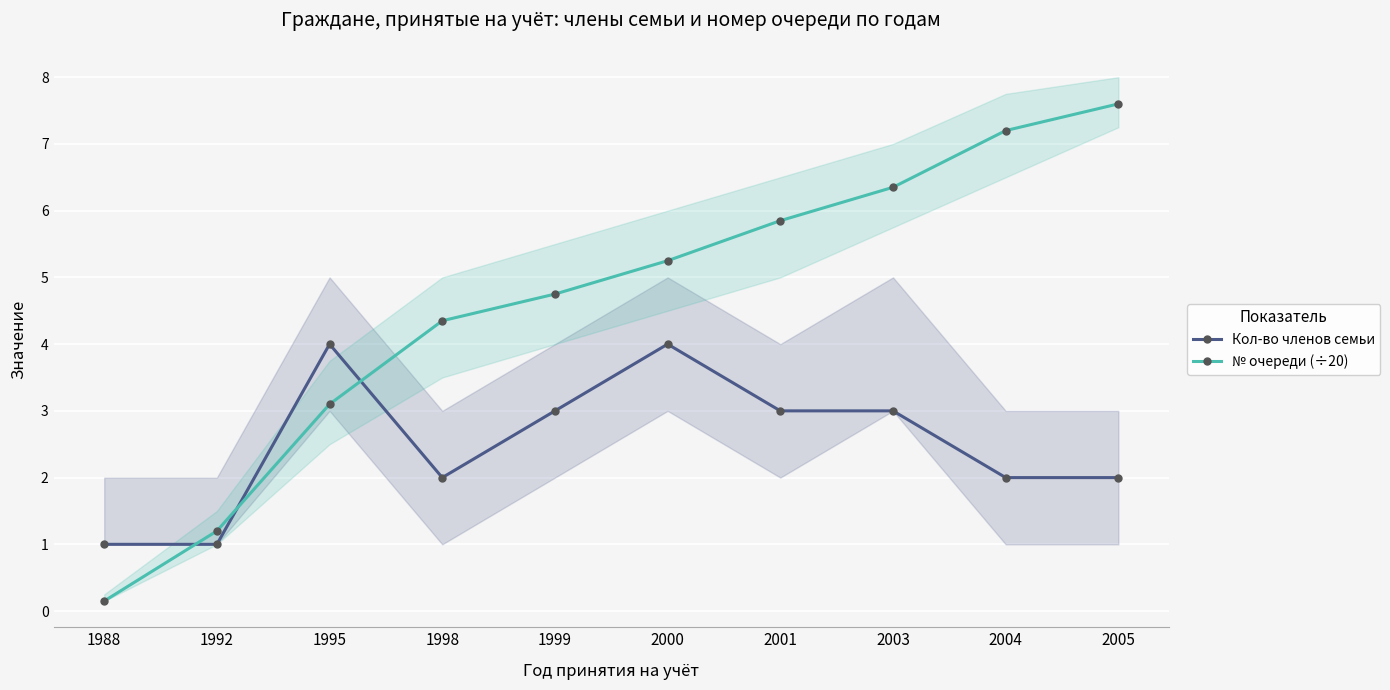

Reading left to right, extract all data points from this chart.

Кол-во членов семьи: 1988=1.0	1992=1.0	1995=4.0	1998=2.0	1999=3.0	2000=4.0	2001=3.0	2003=3.0	2004=2.0	2005=2.0
№ очереди (÷20): 1988=0.1	1992=1.2	1995=3.1	1998=4.3	1999=4.8	2000=5.2	2001=5.8	2003=6.3	2004=7.2	2005=7.6